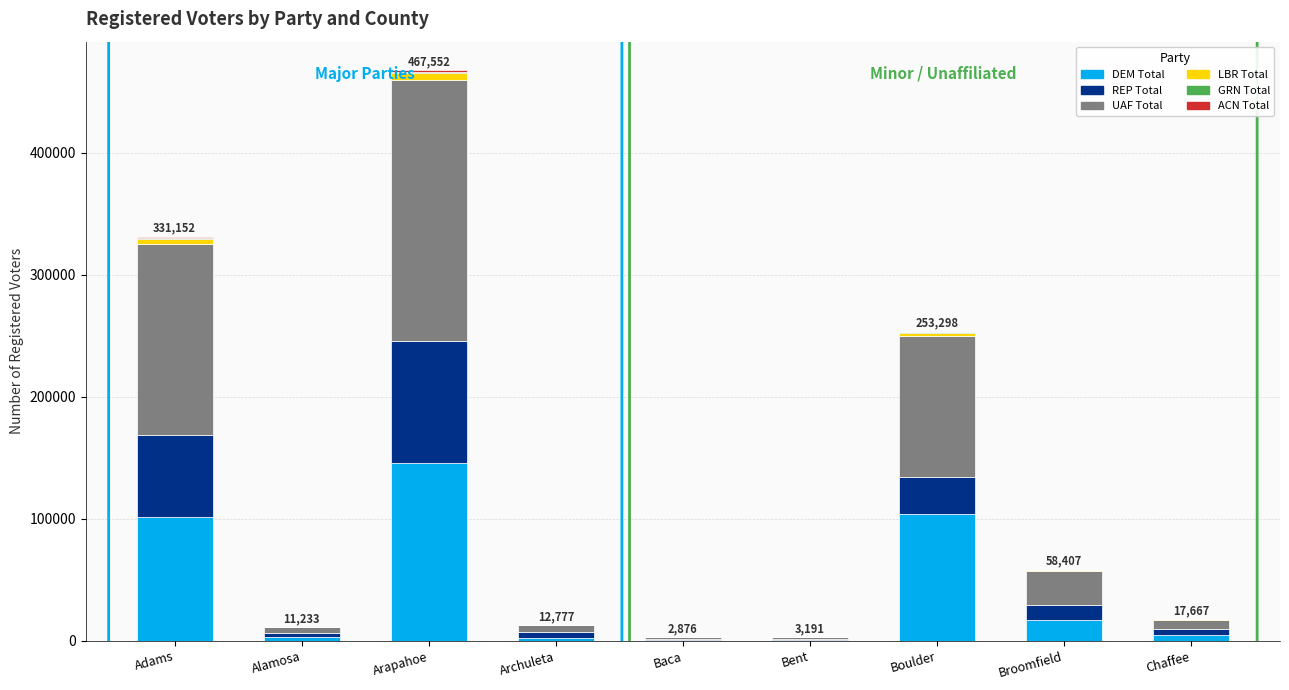

Is it true that DEM Total equals 145547 at Arapahoe?

True